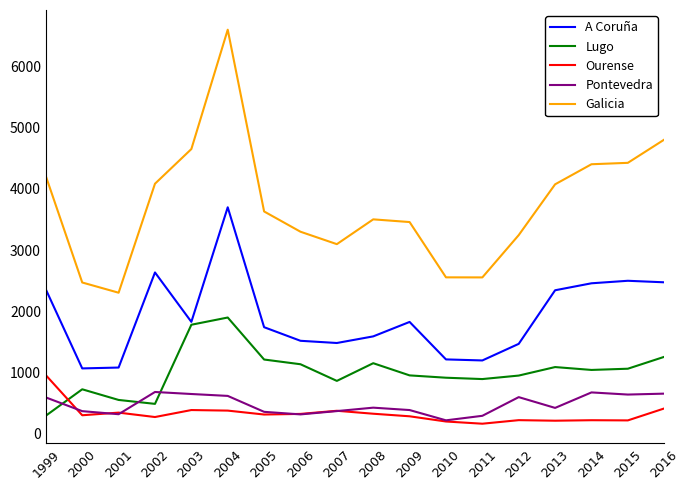

What is the approximate value of Pontevedra at 2011?

295